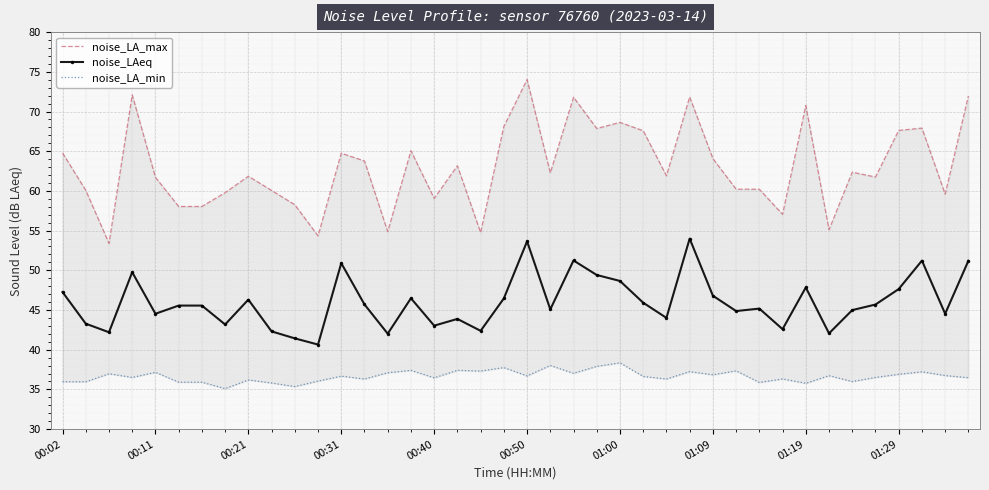

The noise_LAeq series shows 12.5 at 00:21. True or false?

False